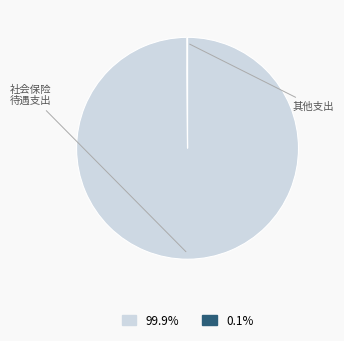

Does any single category account for the majority?

Yes